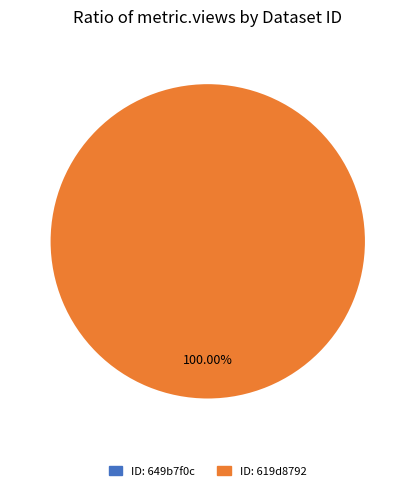

Rank the categories by value from highest to lowest.

619d87920781900668c063c4, 649b7f0c078190f8a6e77192